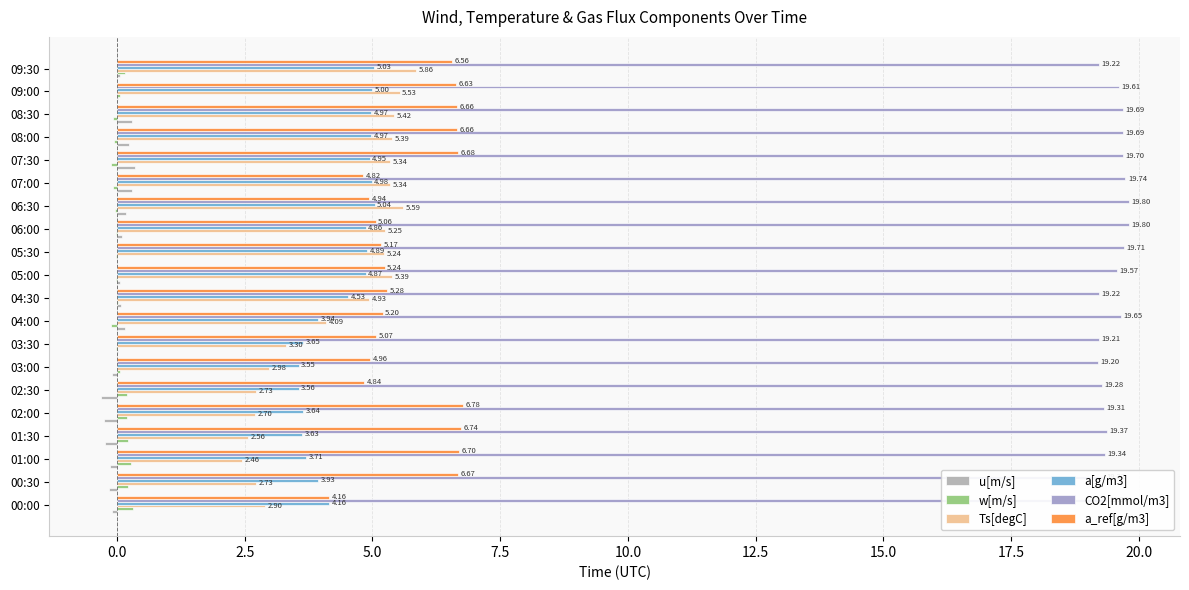

Count the number of data series in this chart.

6